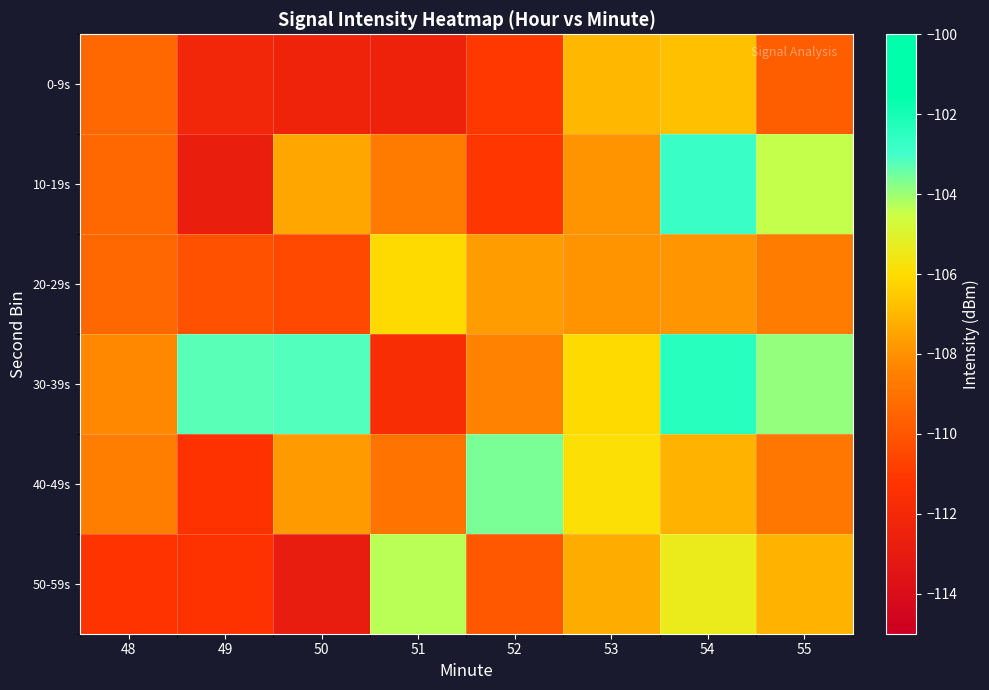

How many series are shown in this chart?

6